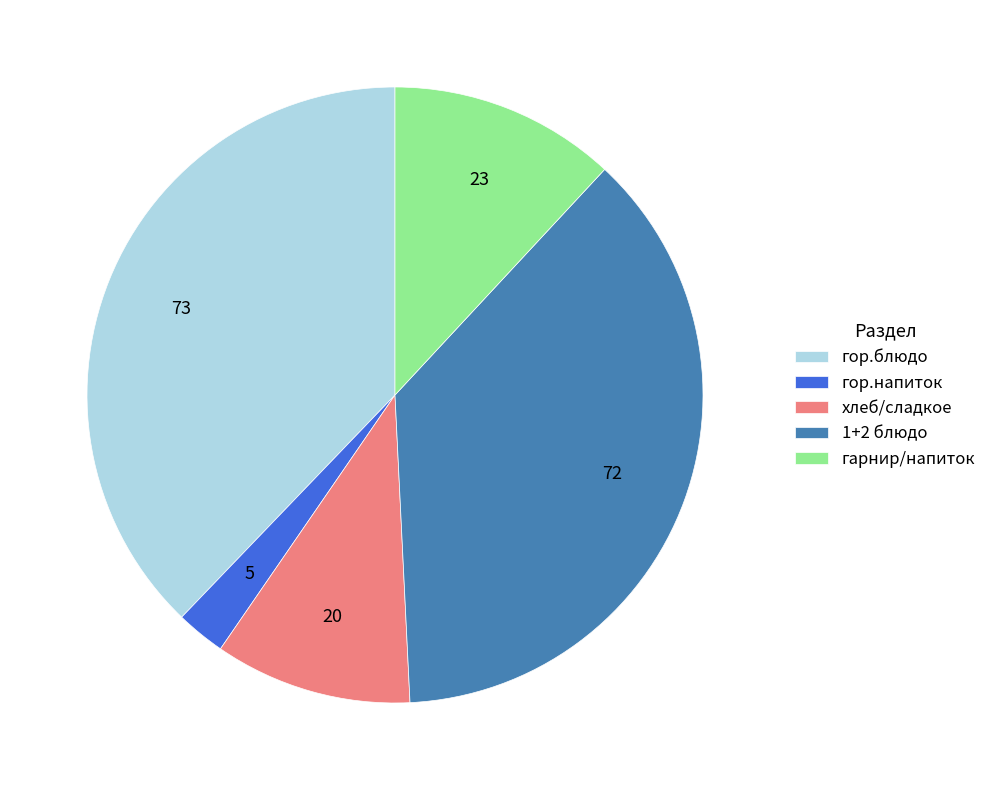

Which slice is the largest?

гор.блюдо